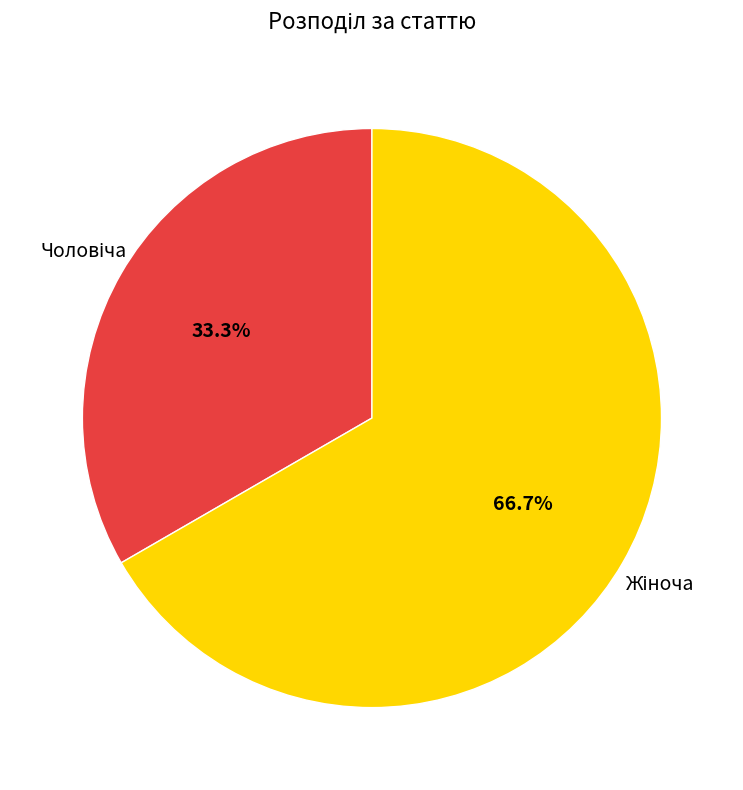

Does any single category account for the majority?

Yes